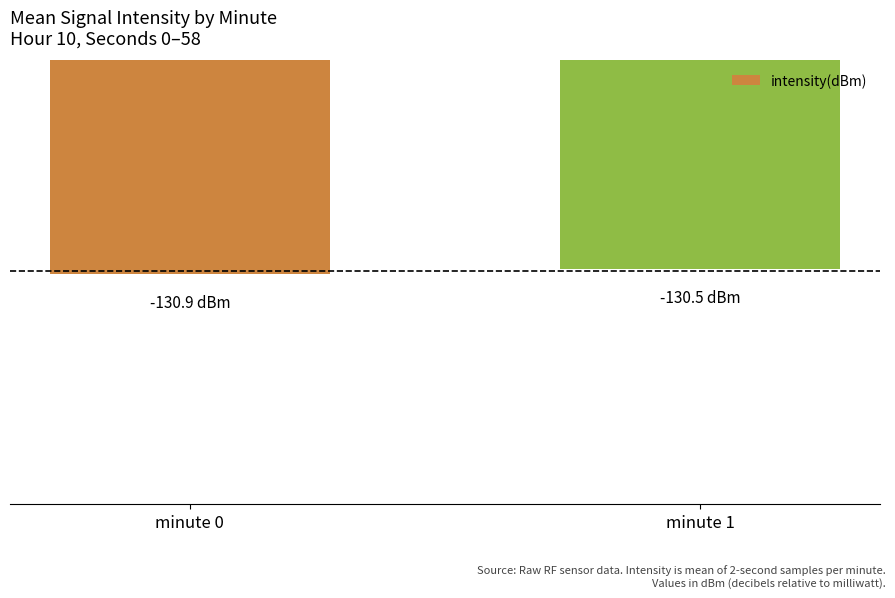

Does the chart contain stacked bars?

No